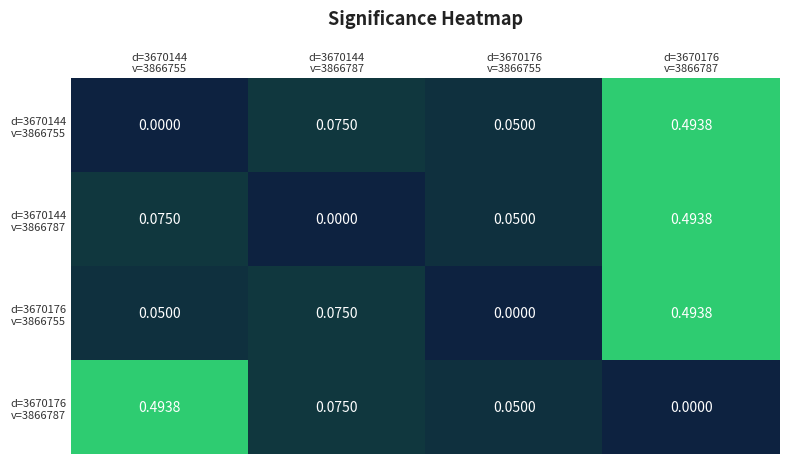

How many distinct data groups are displayed?

4